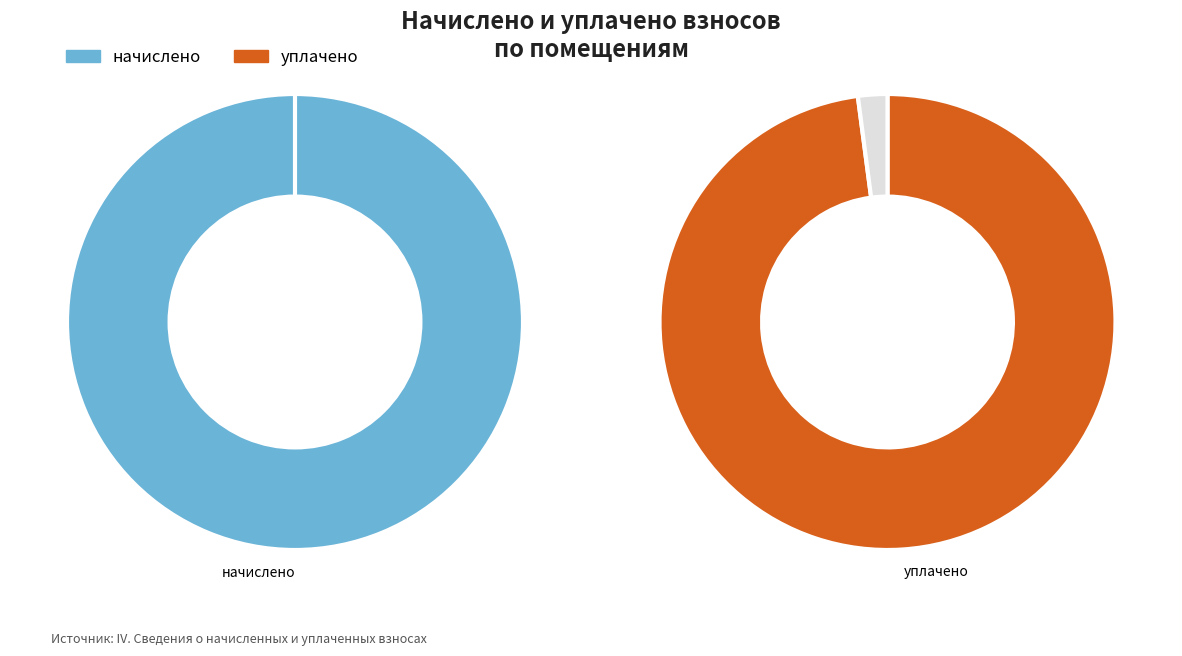

Does any single category account for the majority?

No